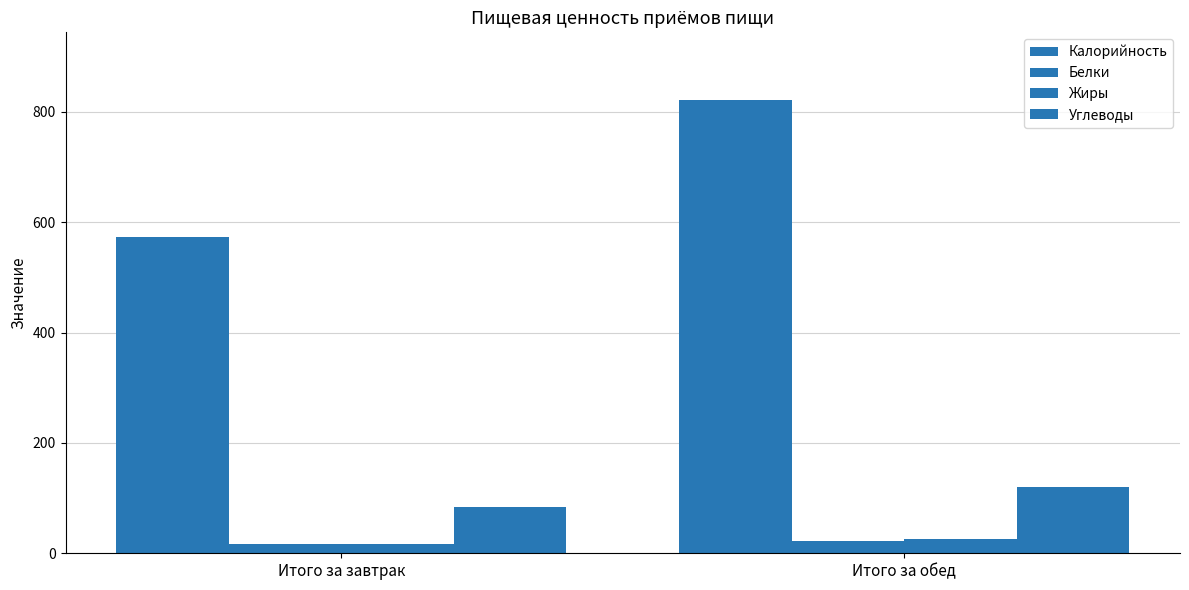

What is the sum of all Калорийность values?

1393.5